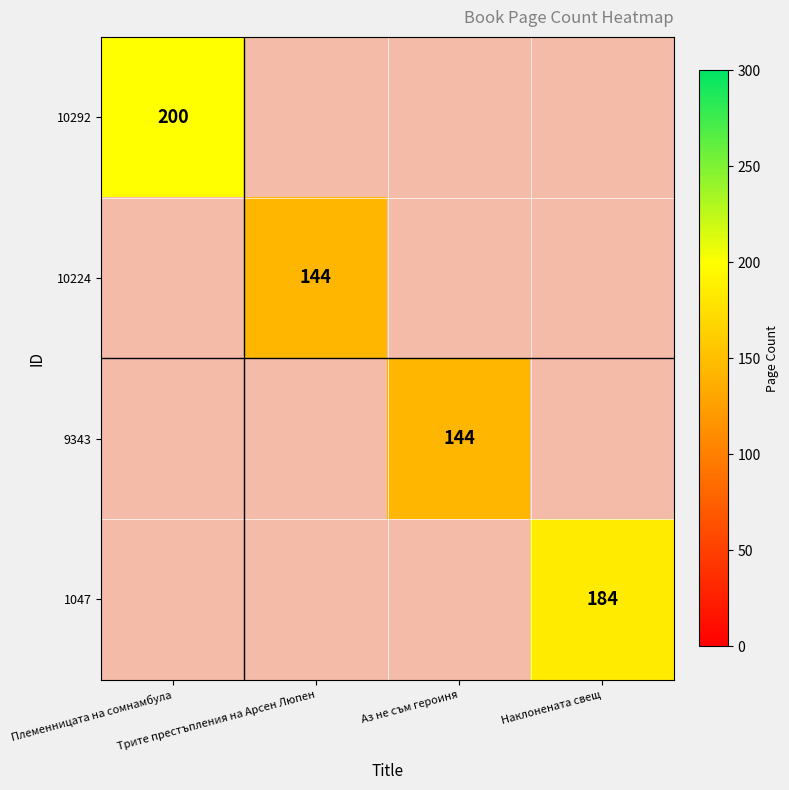

What is the average value of the 10292 series?

50